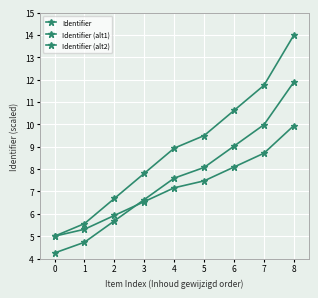

How many data points in Identifier are less than 8?

4